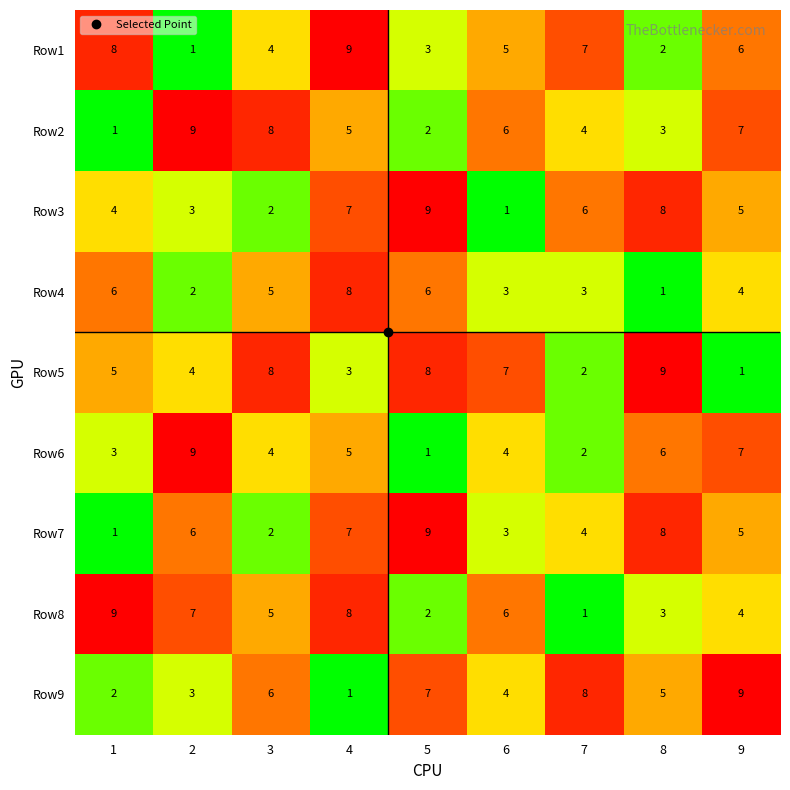

At which category is the sum across all series the highest?

4